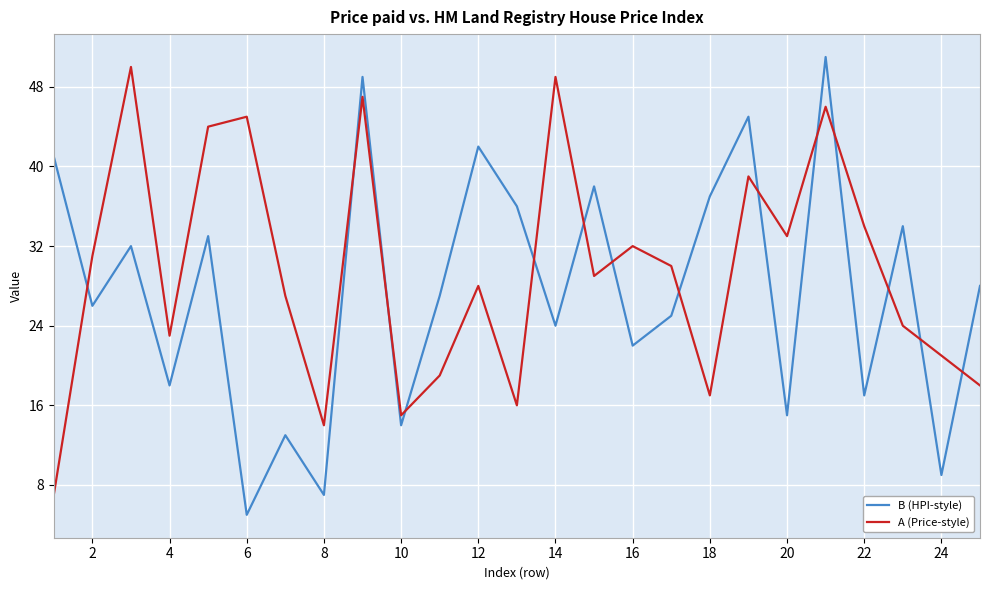

What is the lowest value of the A (Price-style) series?

7